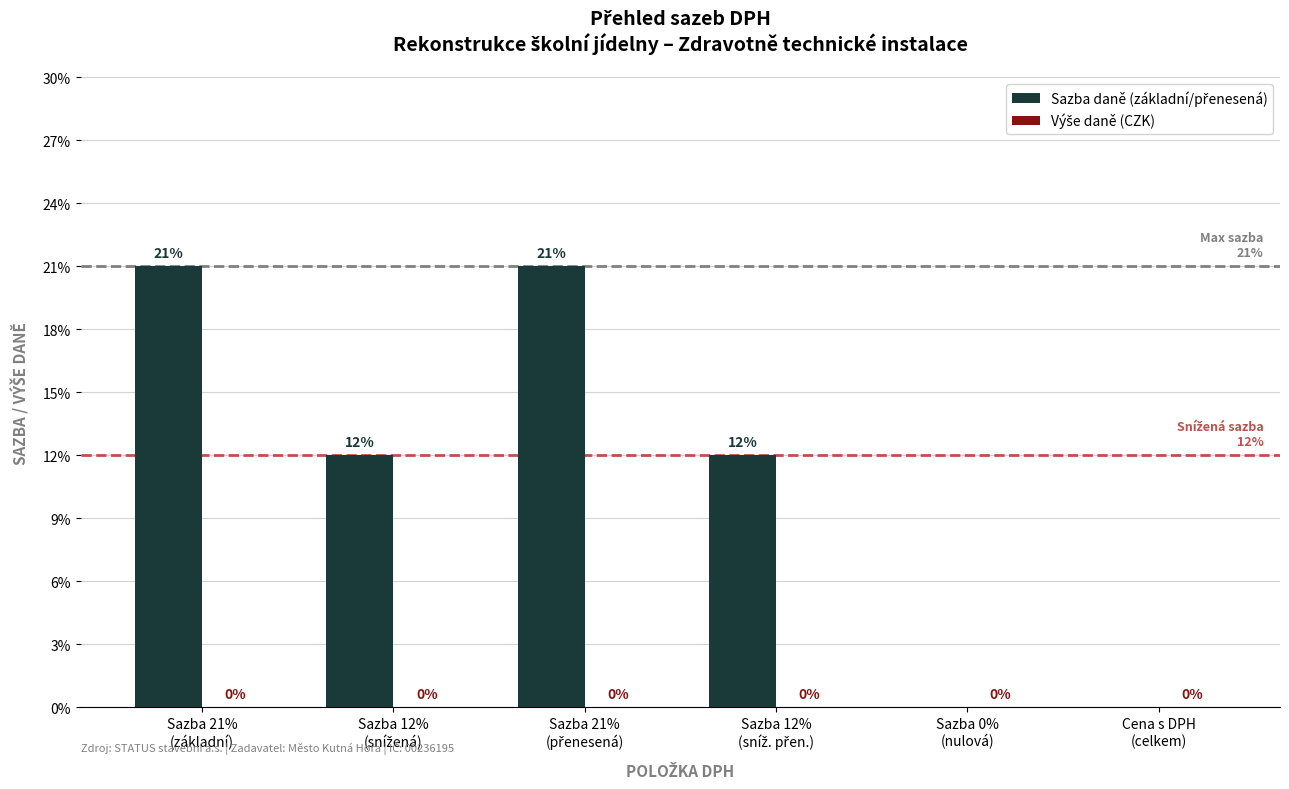

Are the bars horizontal?

No